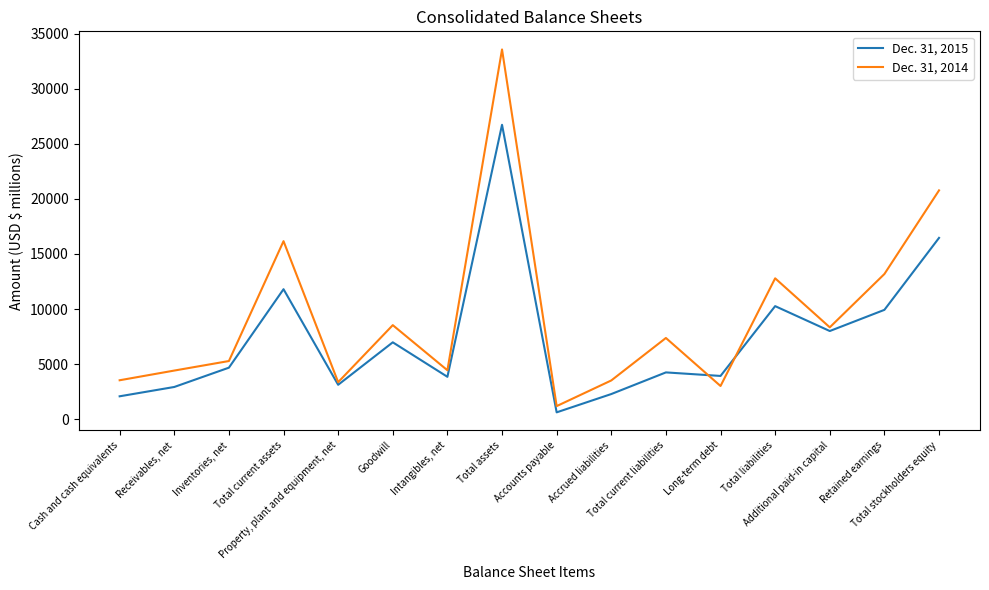

What are all the series names shown in the legend?

Dec. 31, 2015, Dec. 31, 2014